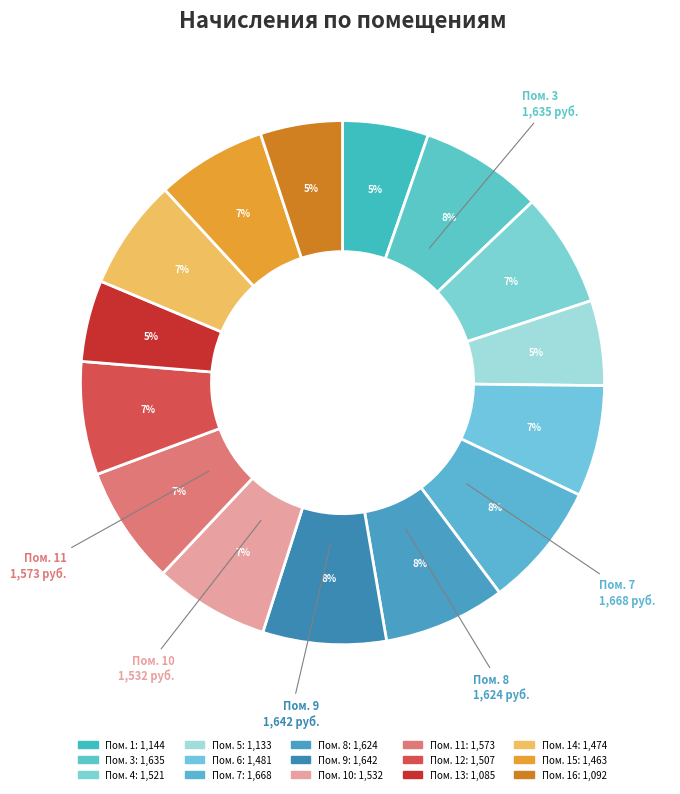

How many slices are in this pie chart?

15